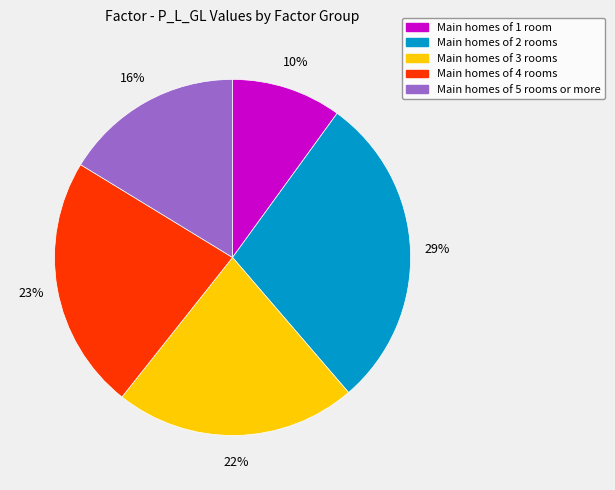

To the nearest percent, what is the average slice percentage?

20%